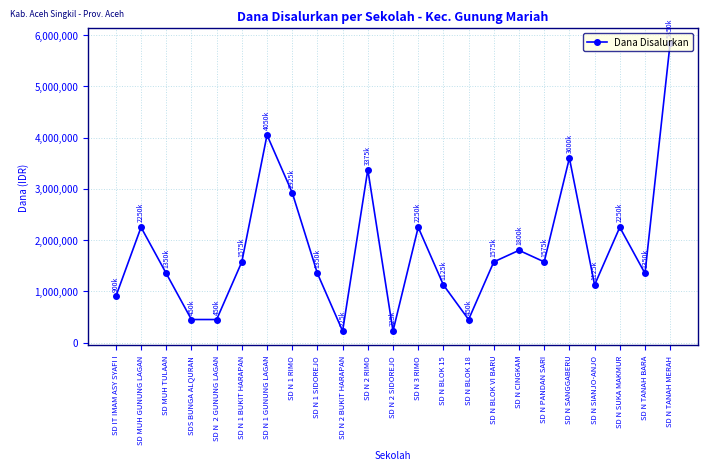

Is this an area chart (filled region under the line)?

No